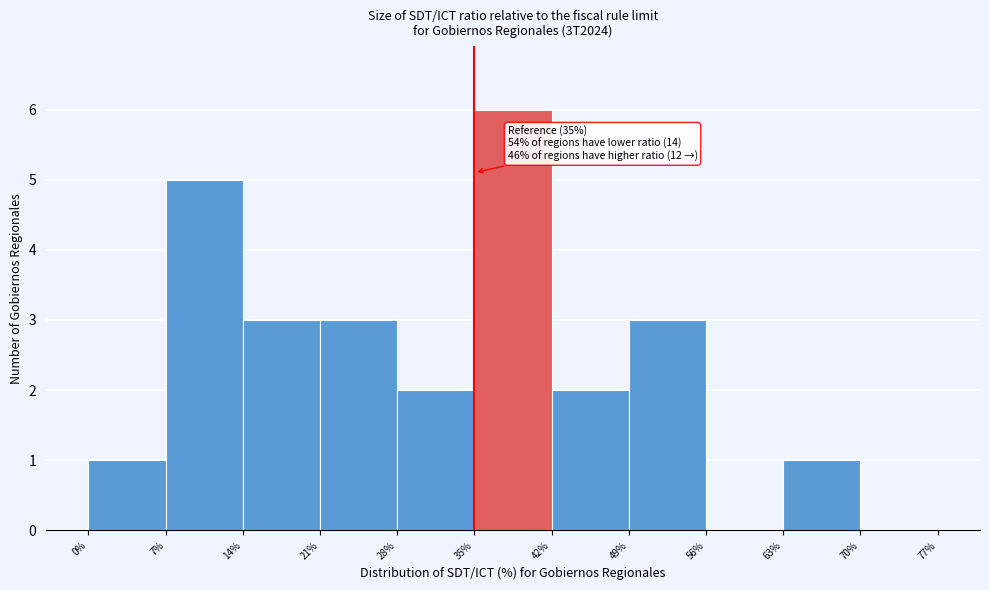

Which range on the x-axis has the tallest bar?

35% to 42%